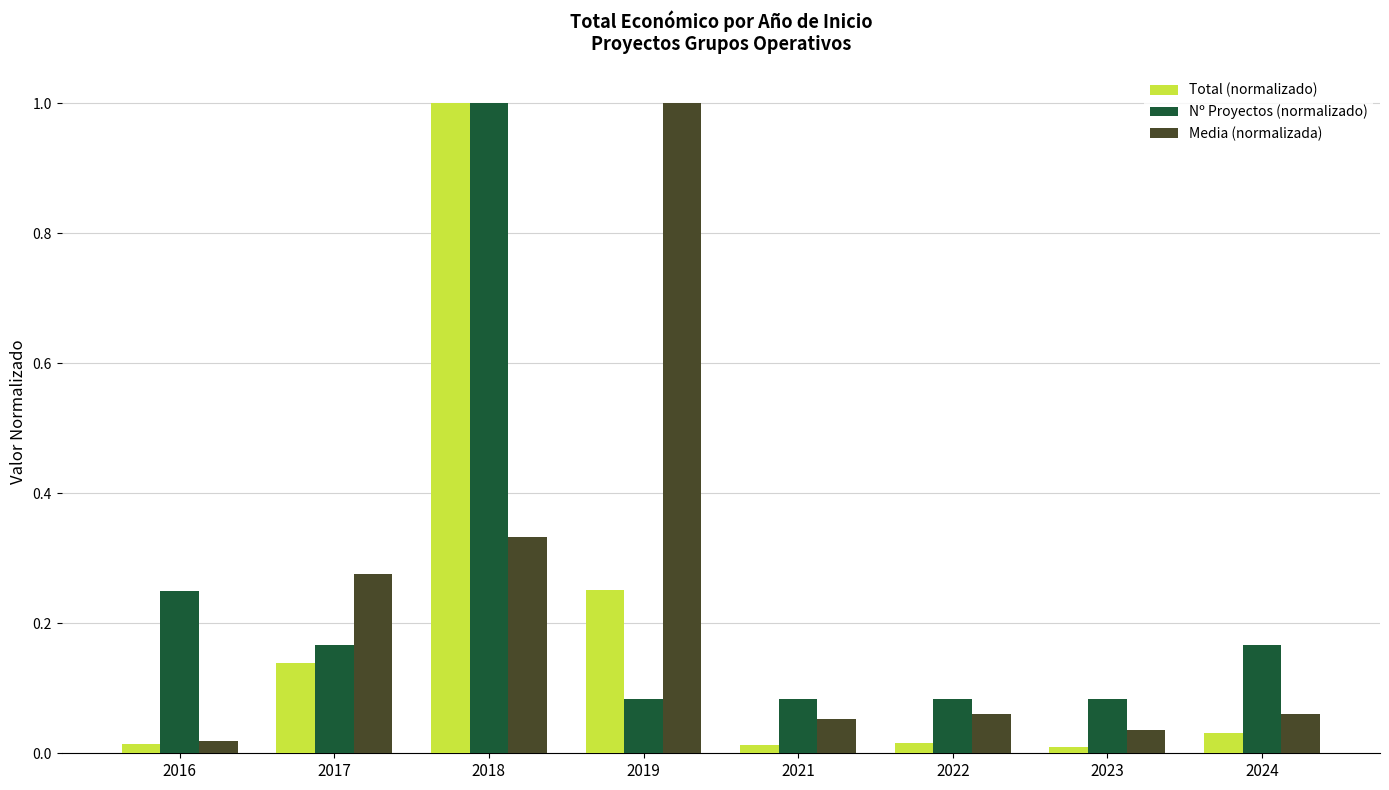

How many bars are there in each group?

3